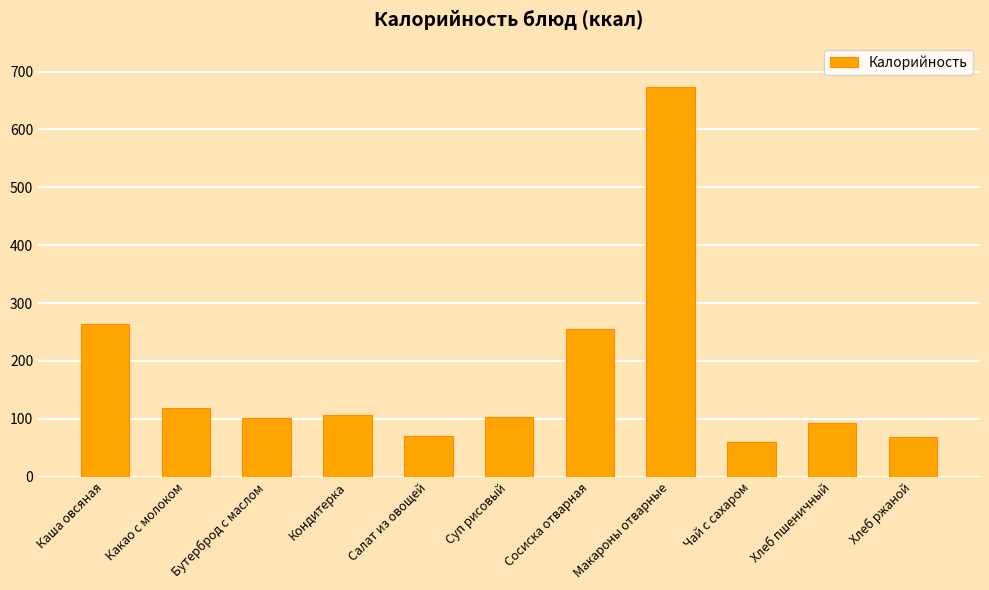

How many distinct data groups are displayed?

1